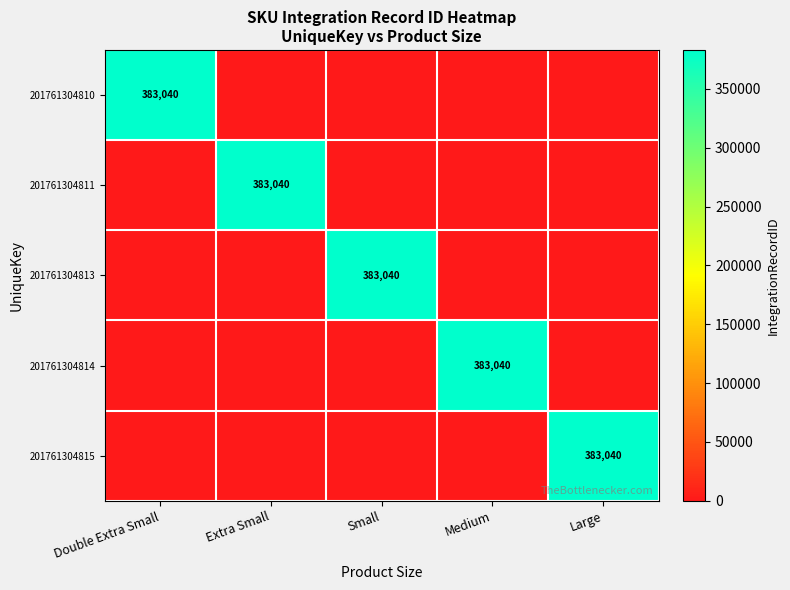

Which has a higher value, Medium or Large?

Medium